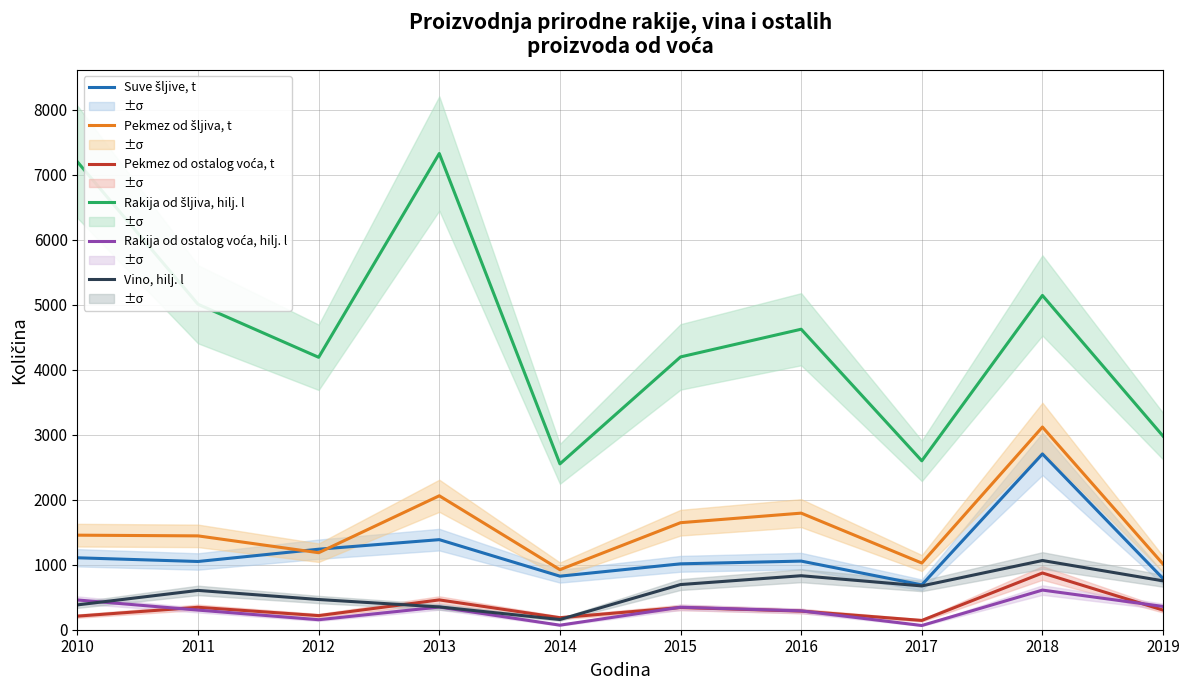

At which label is Pekmez od ostalog voća, t closest to 508?

2013